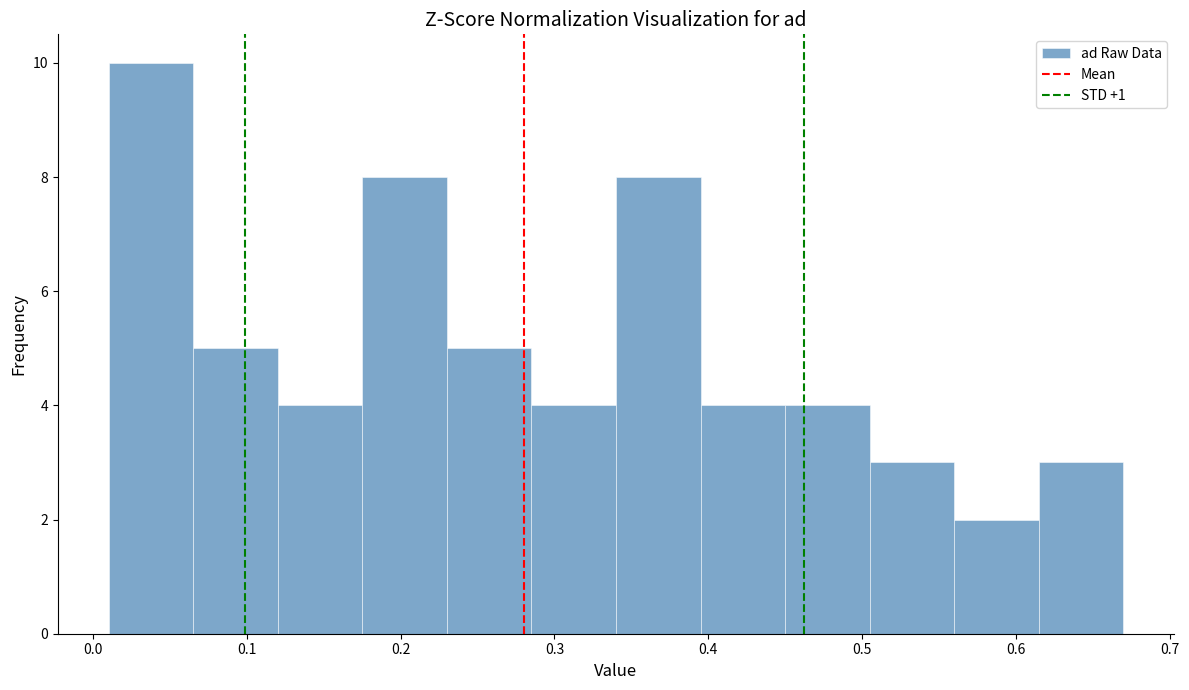

Reading left to right, transcribe this chart: for each bar, give the range it covers on the x-axis and its height. Neither the bar edges nor the heights are printed on the chart, so give them approximately, as read against the axes.

0.010 to 0.065: 10
0.065 to 0.120: 5
0.120 to 0.175: 4
0.175 to 0.230: 8
0.230 to 0.285: 5
0.285 to 0.340: 4
0.340 to 0.395: 8
0.395 to 0.450: 4
0.450 to 0.505: 4
0.505 to 0.560: 3
0.560 to 0.615: 2
0.615 to 0.670: 3